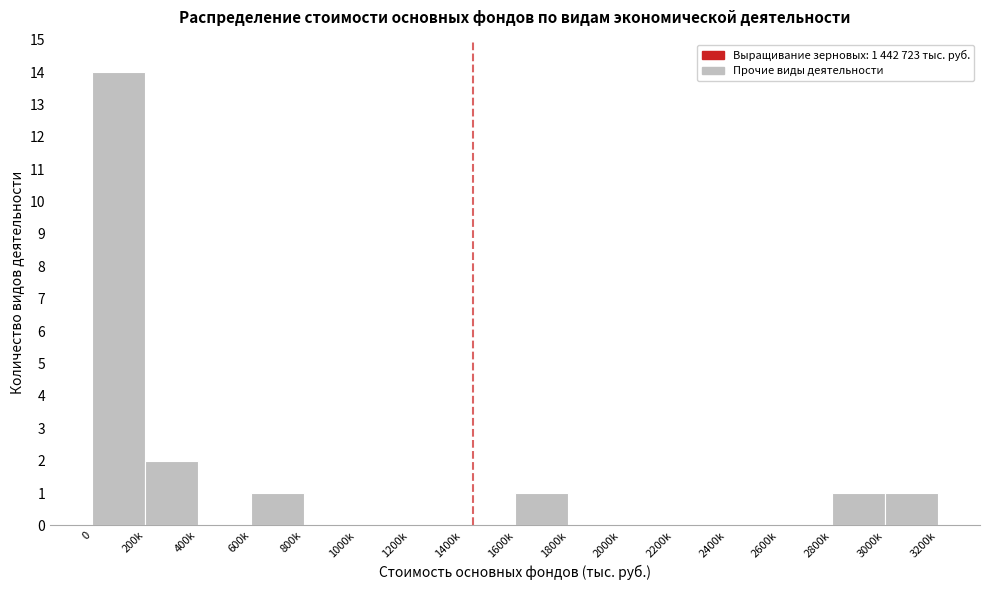

Reading left to right, transcribe all the data shown in this chart.

0=14	200k=2	400k=0	600k=1	800k=0	1000k=0	1200k=0	1400k=0	1600k=1	1800k=0	2000k=0	2200k=0	2400k=0	2600k=0	2800k=1	3000k=1